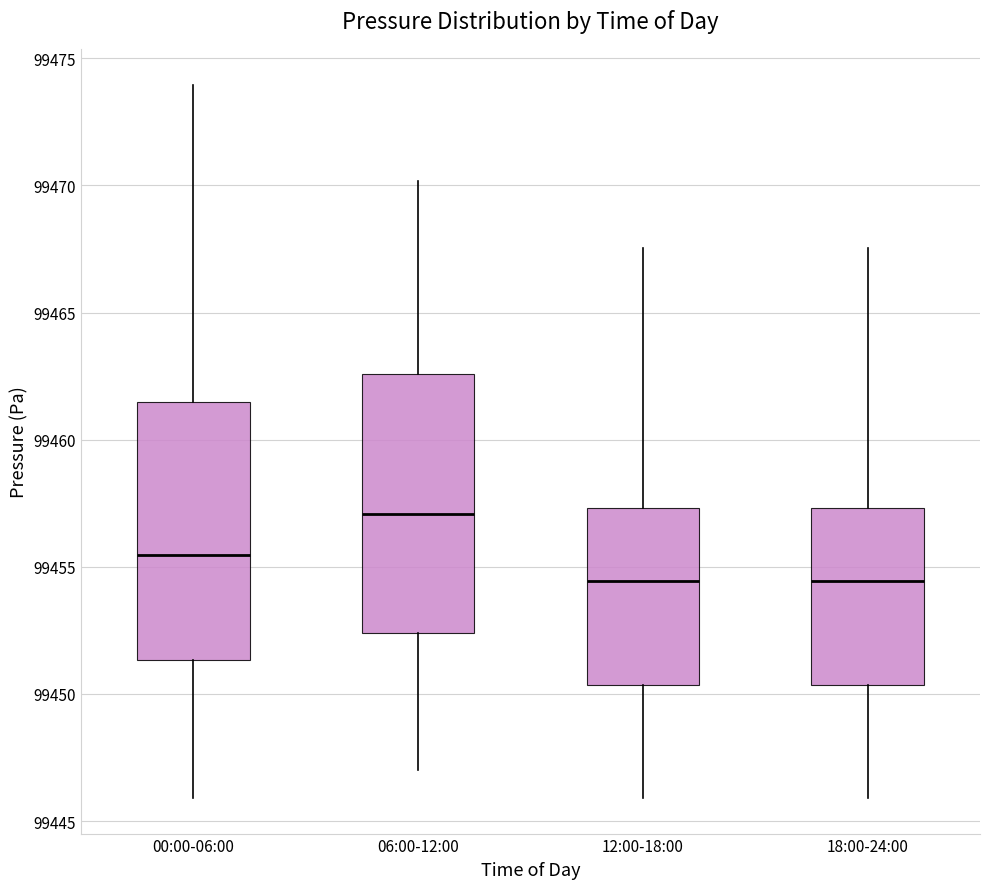

Where does the median line of the box for 12:00-18:00 sit on the y-axis? The values are not printed on the chart, so give them approximately, as read against the axis.

99454.5